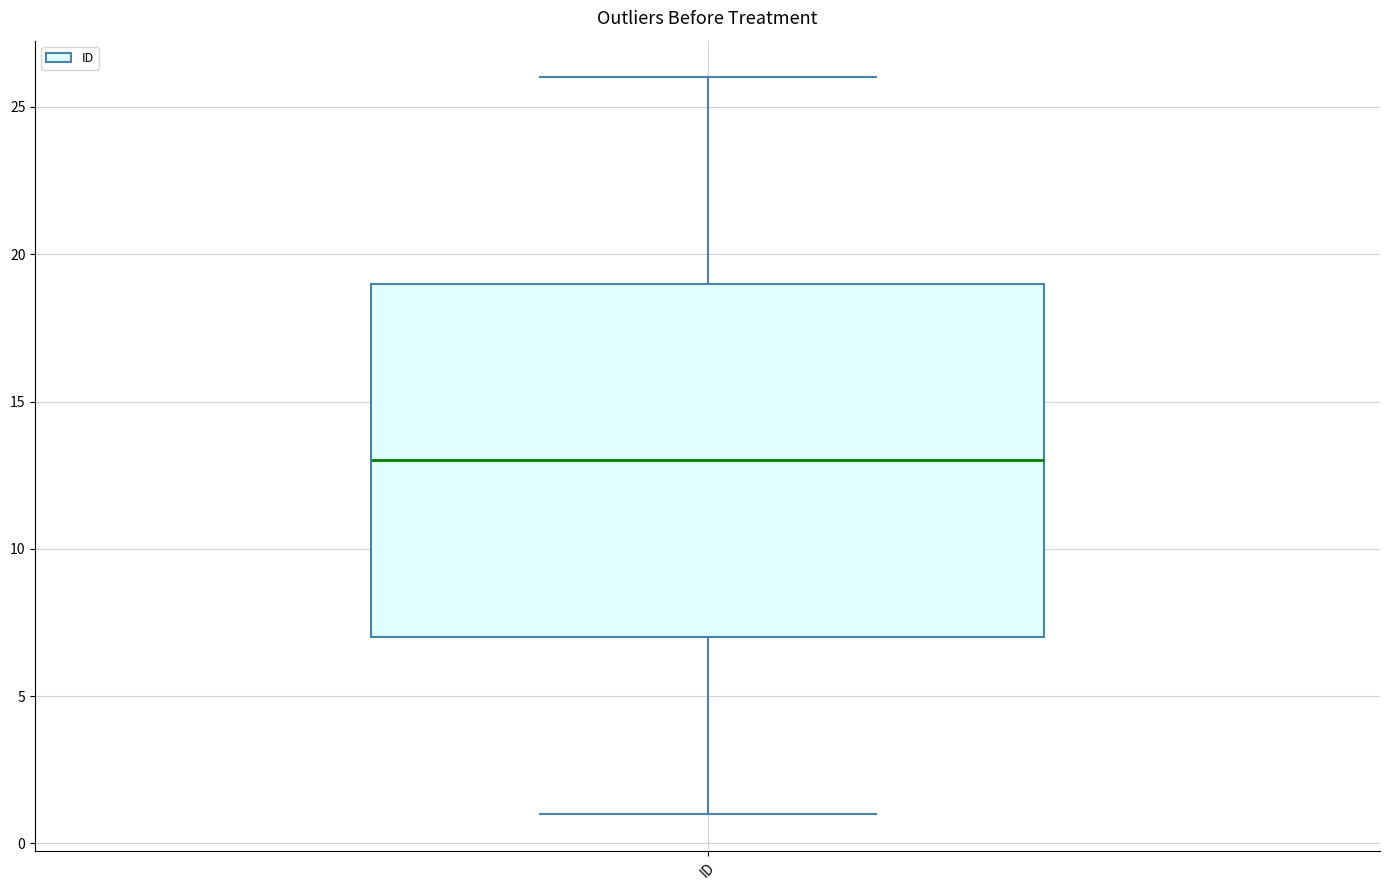

Read this box plot against the y-axis: the position of the median line, the range covered by the box, and the ends of both whiskers. The values are not printed on the chart, so give them approximately, as read against the axis.

median 13, box 7 to 19, whiskers 1 to 26